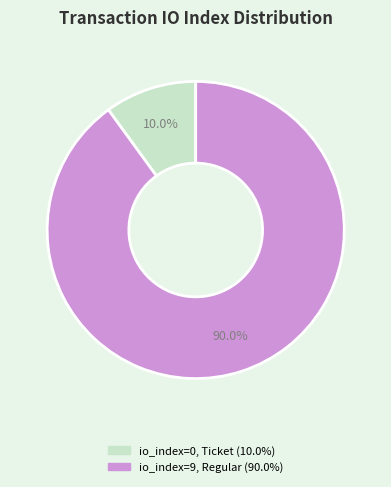

Does any single category account for the majority?

Yes